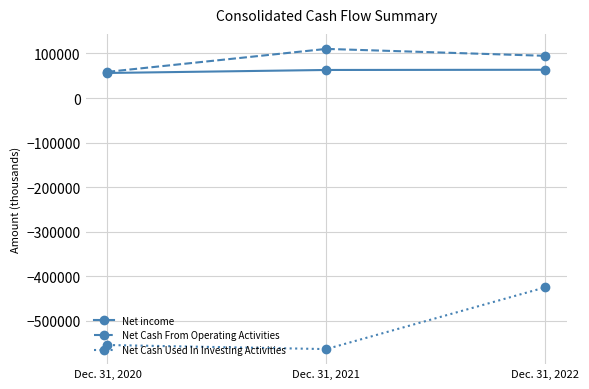

At which label is Net Cash Used In Investing Activities closest to -493828?

Dec. 31, 2020